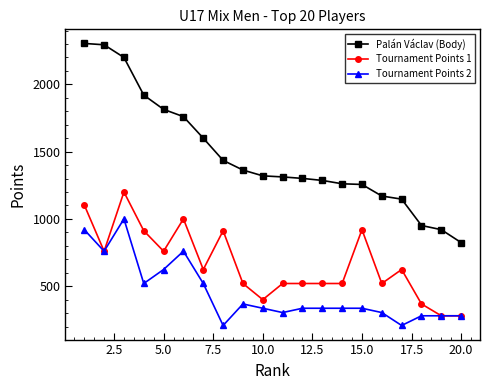

Which series has the largest range (max minus min)?

Palán Václav (Body)